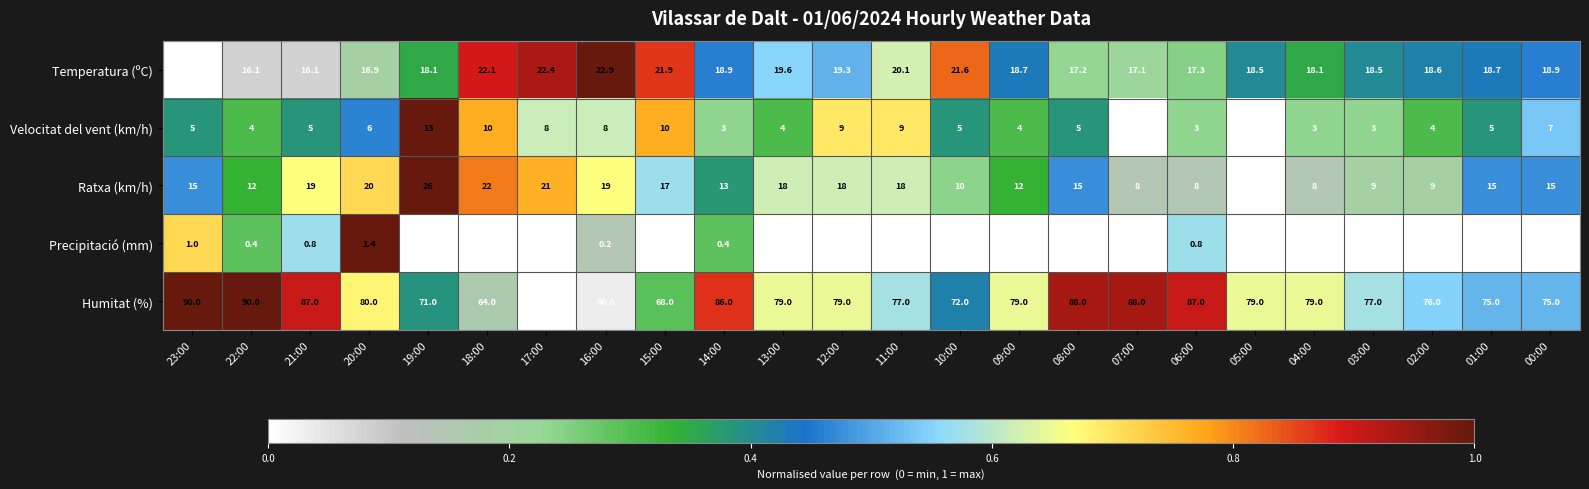

Between 21:00 and 20:00, which series saw the biggest shift?

Humitat (%)